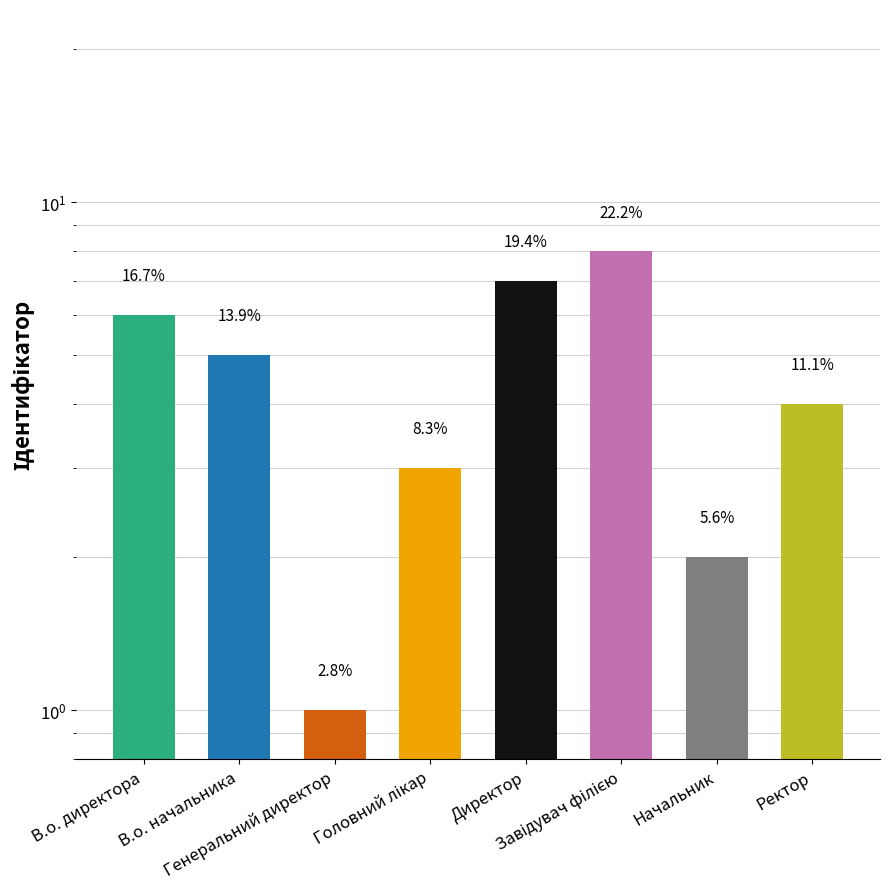

Reading right to left, extract all data points from this chart.

4	2	8	7	3	1	5	6